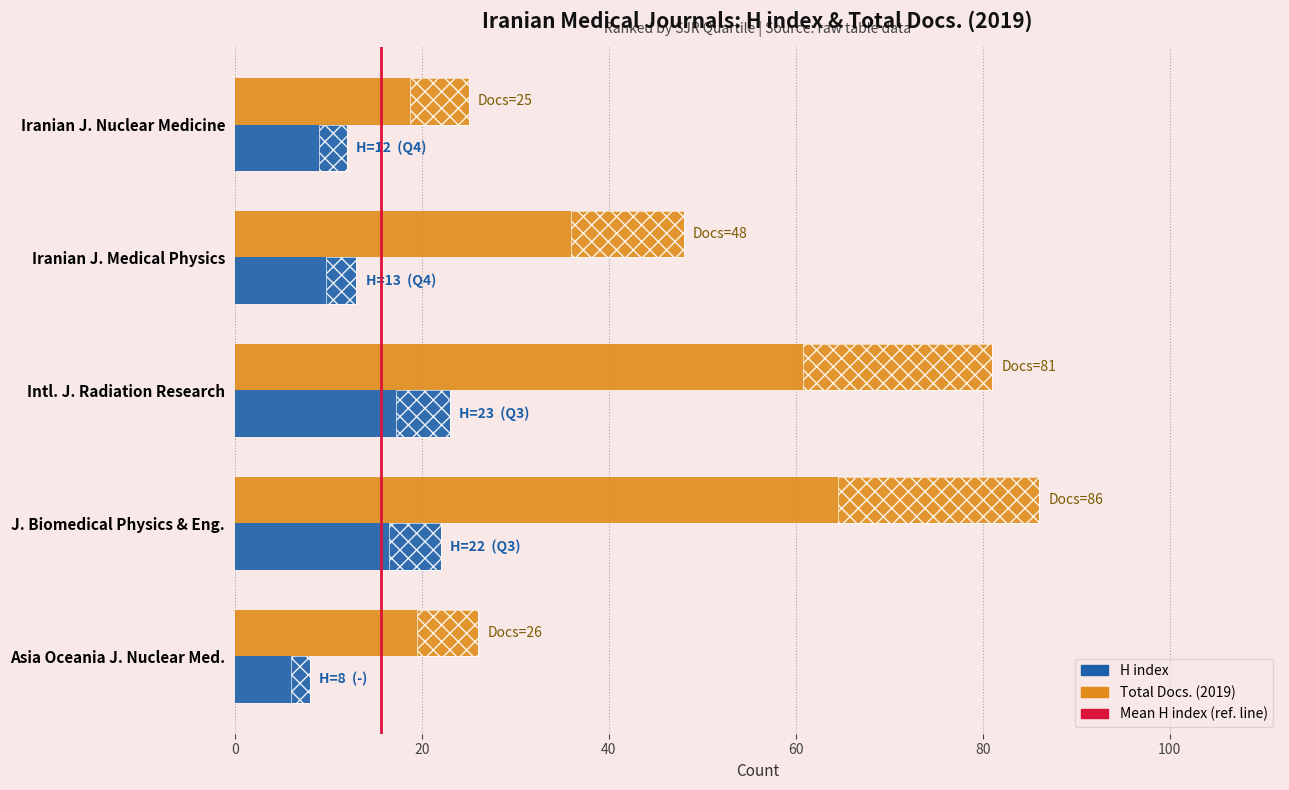

Count the number of data series in this chart.

2